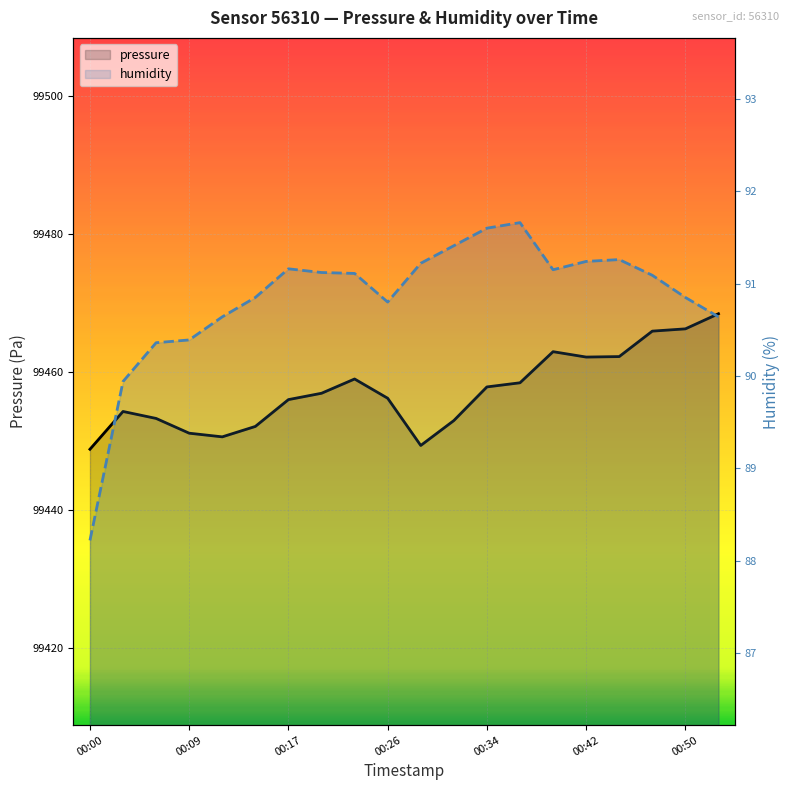

Which series changed the most between 00:42 and 00:50?

pressure